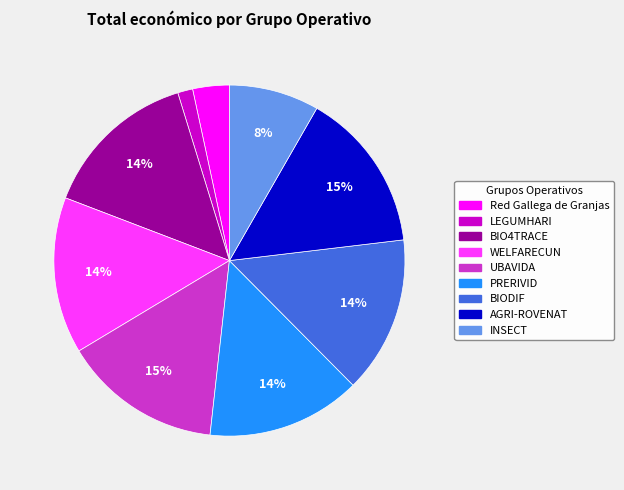

What percentage is the WELFARECUN slice, to the nearest percent?

14%